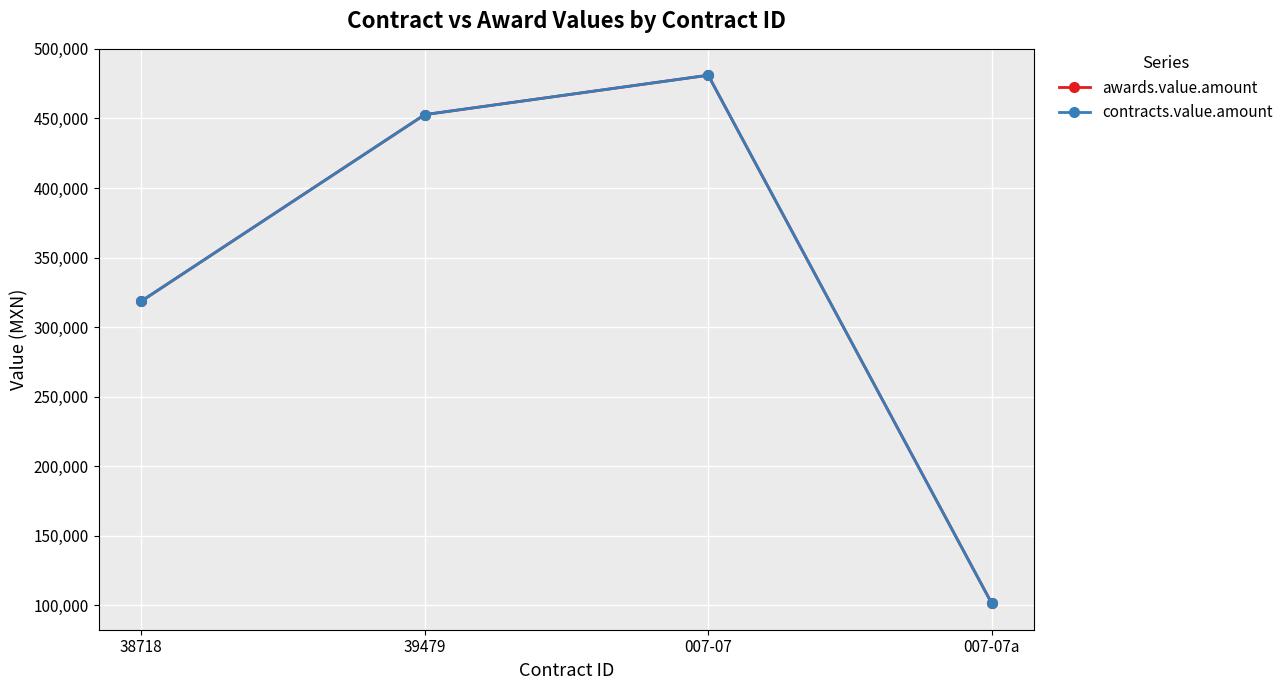

Is this an area chart (filled region under the line)?

No